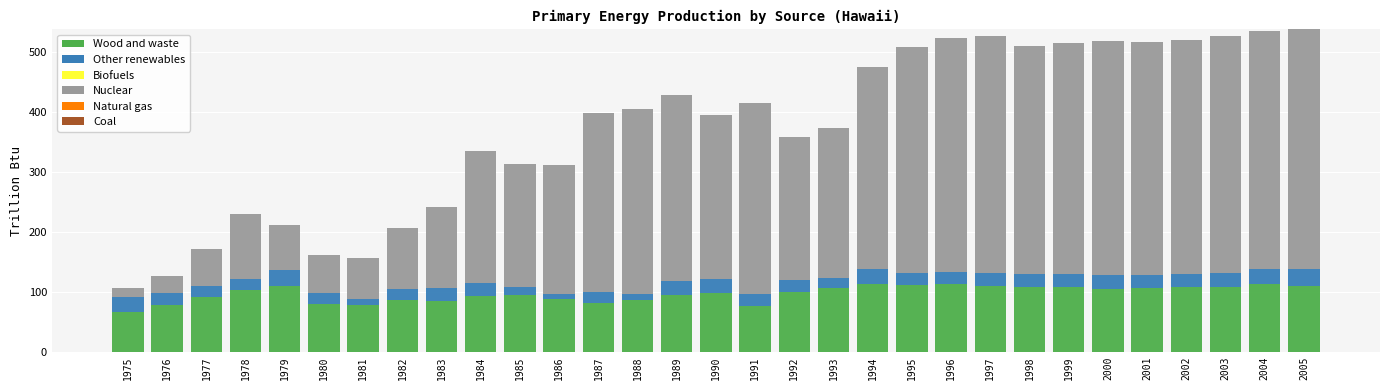

Is it true that Wood and waste equals 112.0 at 1996?

True